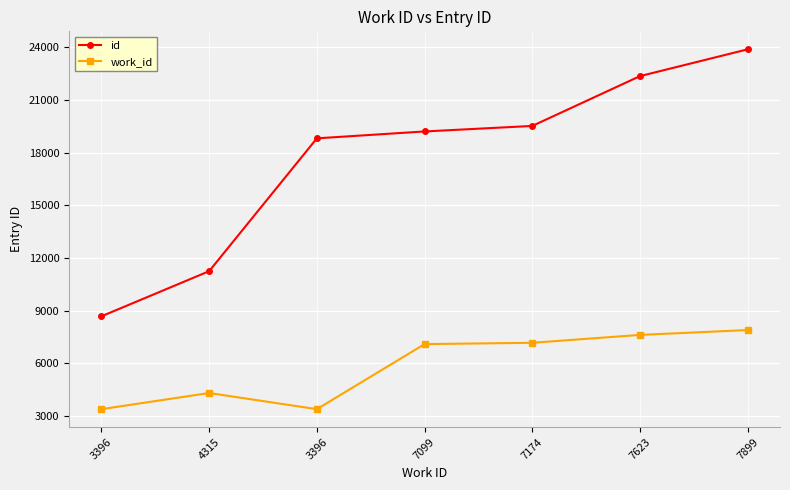

How many lines are shown in the chart?

2